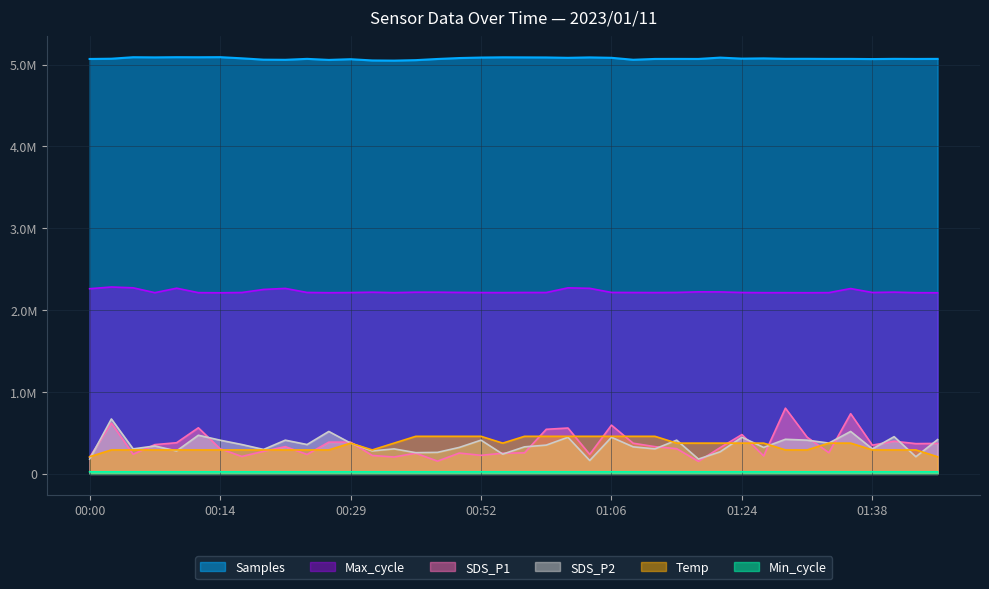

Is the value of Max_cycle at 00:12 greater than the value of SDS_P2 at 01:36?

Yes